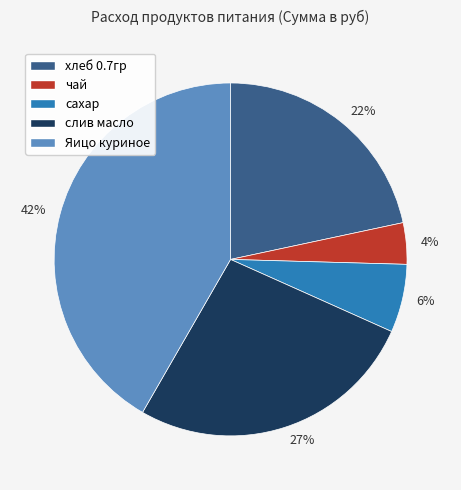

To the nearest percent, what is the average slice percentage?

20%